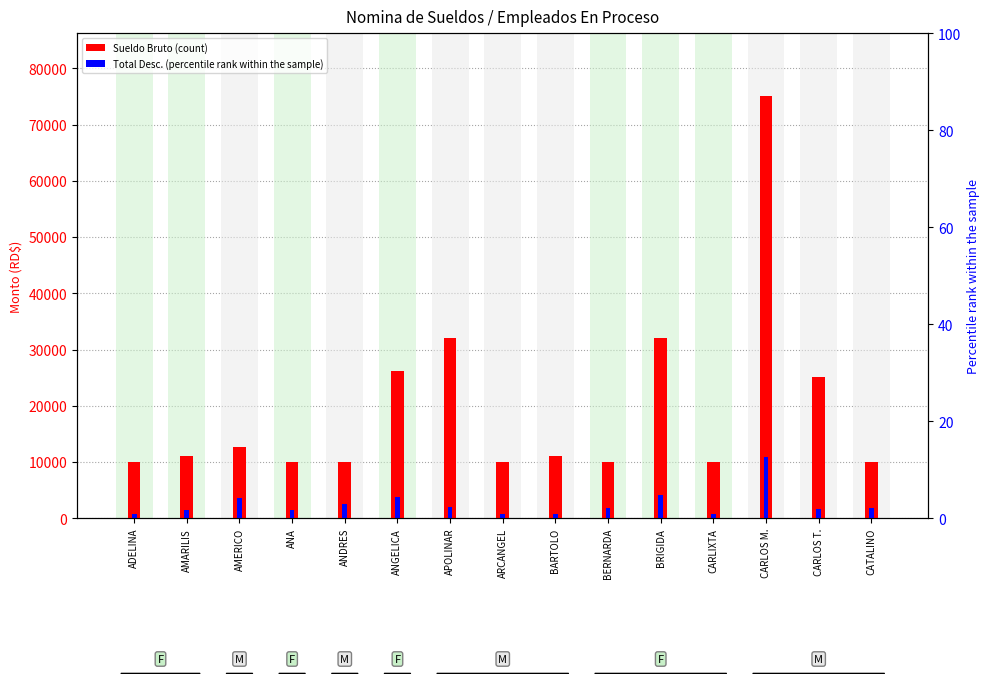

Which series has the widest spread of values?

Sueldo Bruto (RD$)